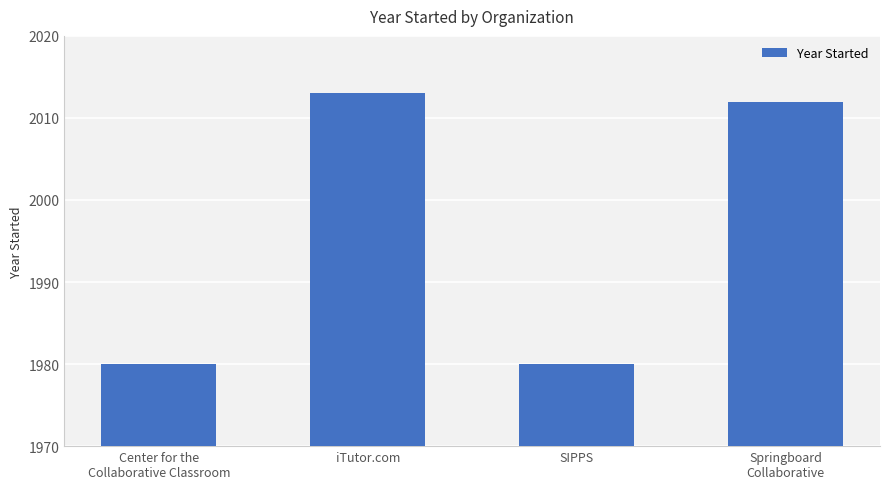

At which category does the chart reach its peak across all series?

iTutor.com